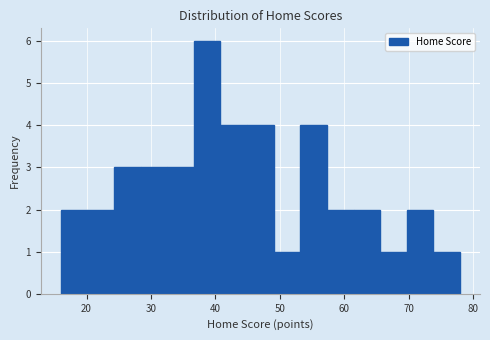

How tall is the bar that spans 37 to 41 on the x-axis? Neither the bar edges nor the heights are printed on the chart, so give them approximately, as read against the axes.

6